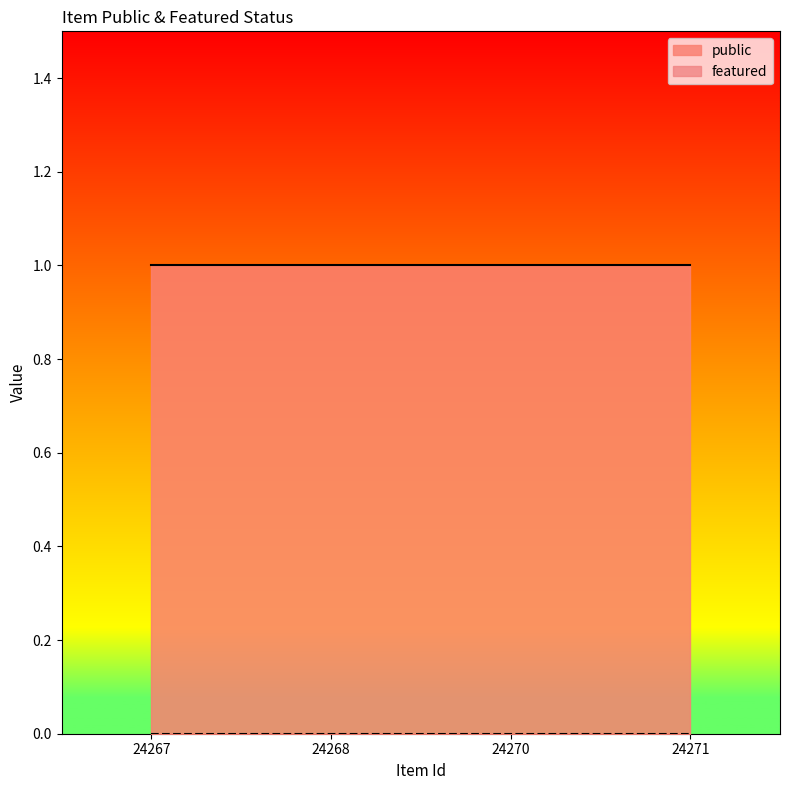

What value does the public series have at 24268?

1